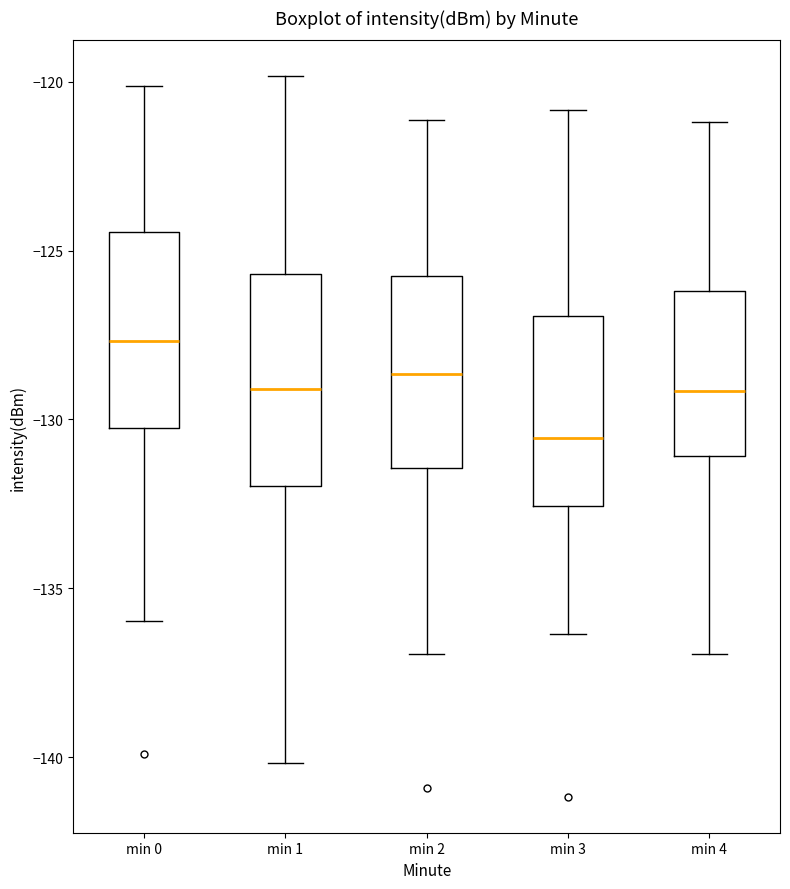

Which box has the highest median line?

min 0